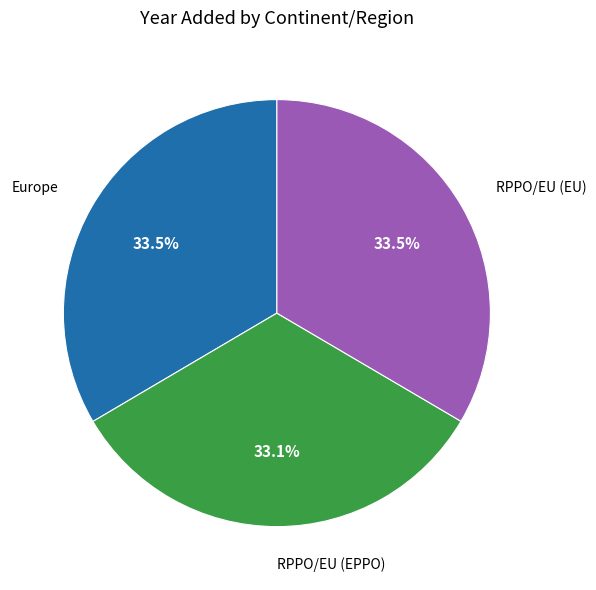

What is the ratio of the value at Europe to the value at RPPO/EU (EPPO)?

1.0